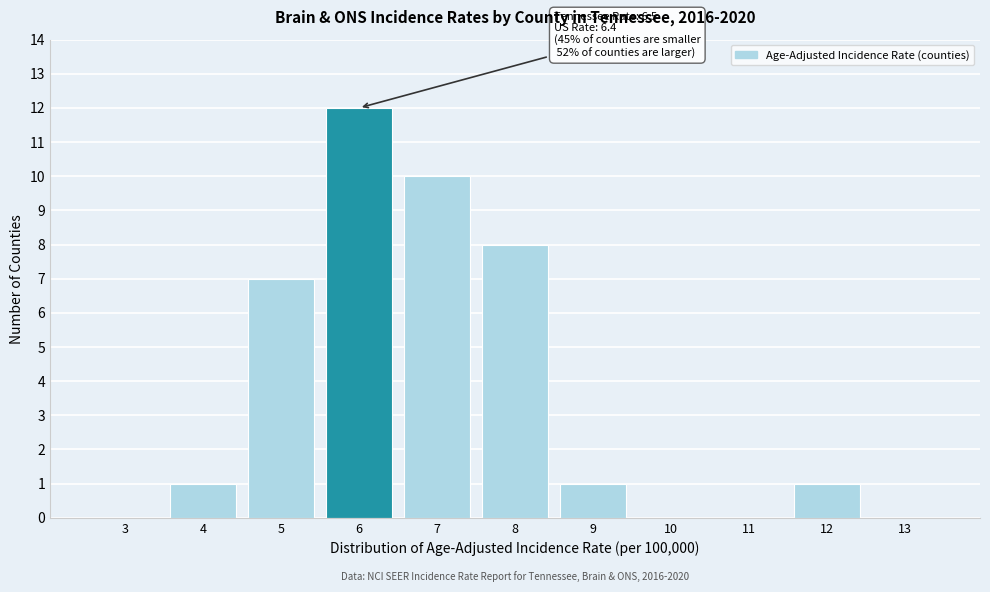

Reading left to right, list all the values displayed in this chart.

3=0	4=1	5=7	6=12	7=10	8=8	9=1	10=0	11=0	12=1	13=0